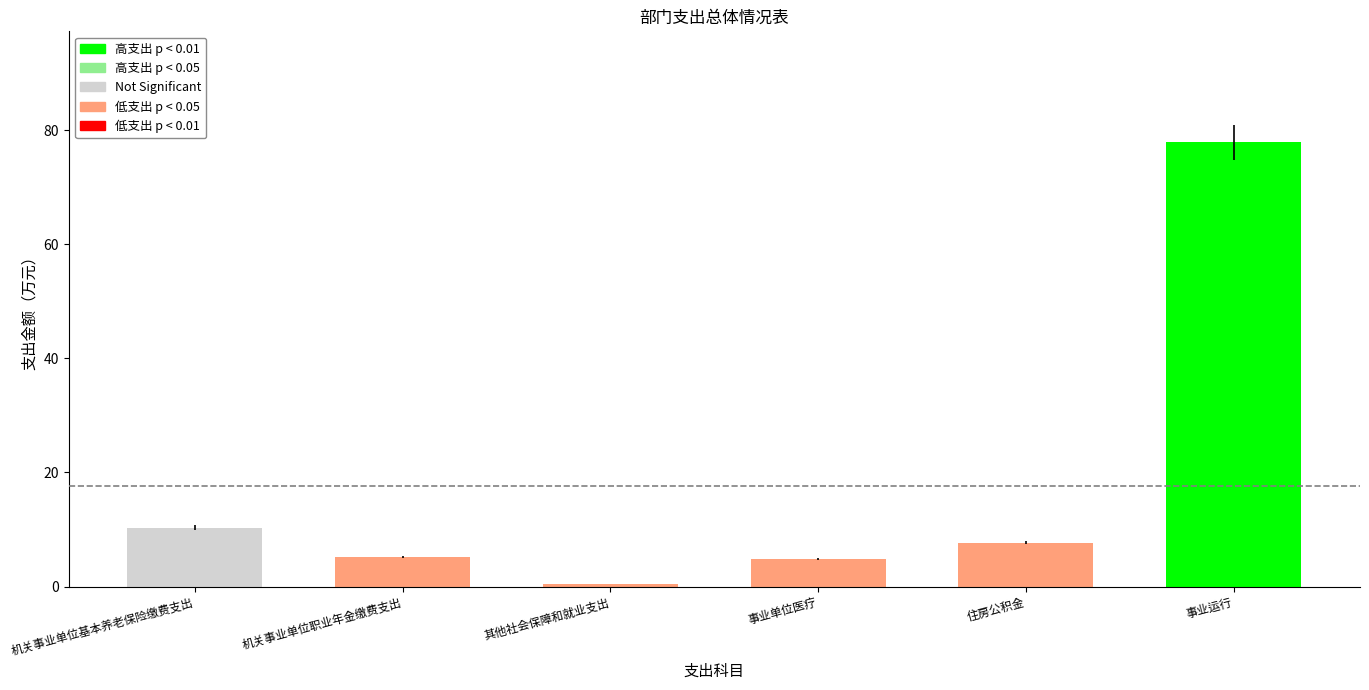

What is the difference between the maximum and minimum values?

77.5